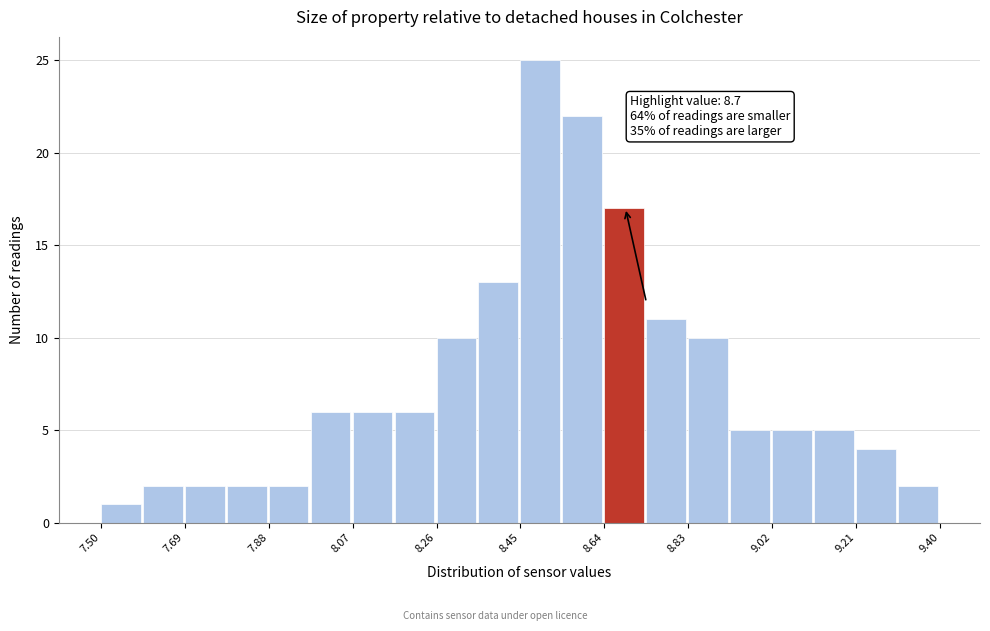

Over which range of the x-axis is the bar tallest?

8.450 to 8.545